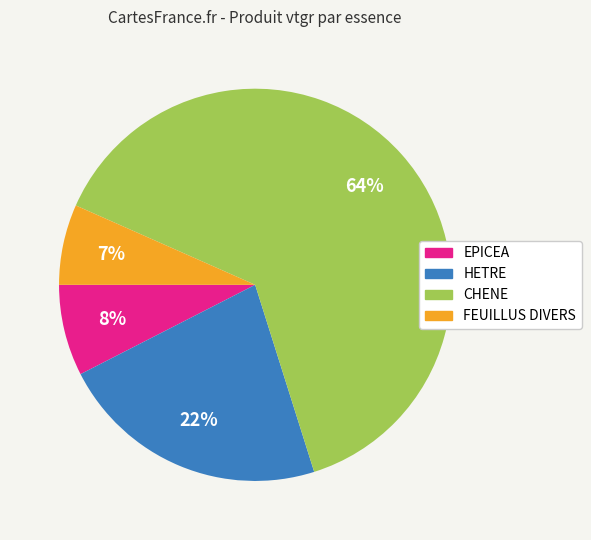

Is there any slice that represents more than half of the pie?

Yes